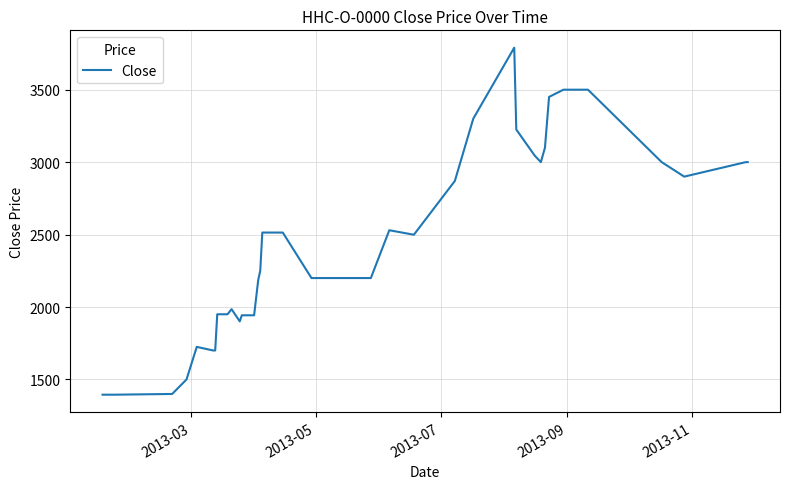

What is the smallest value displayed?

1395